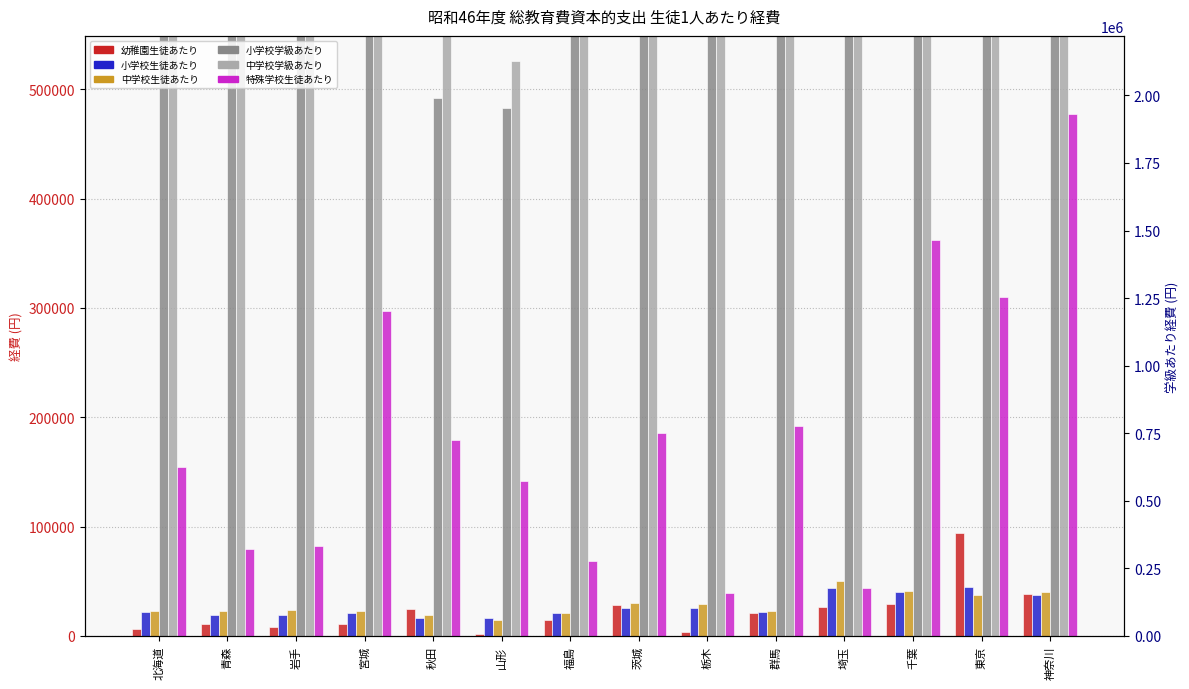

The value of 小学校生徒あたり at 秋田 is 5600. True or false?

False